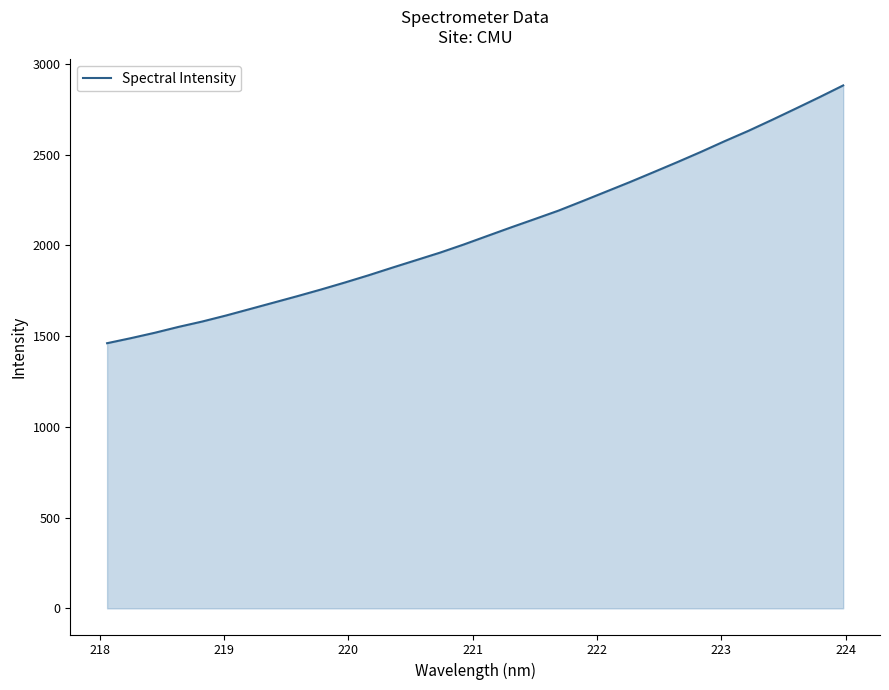

What is the maximum value shown in the chart?

2880.9